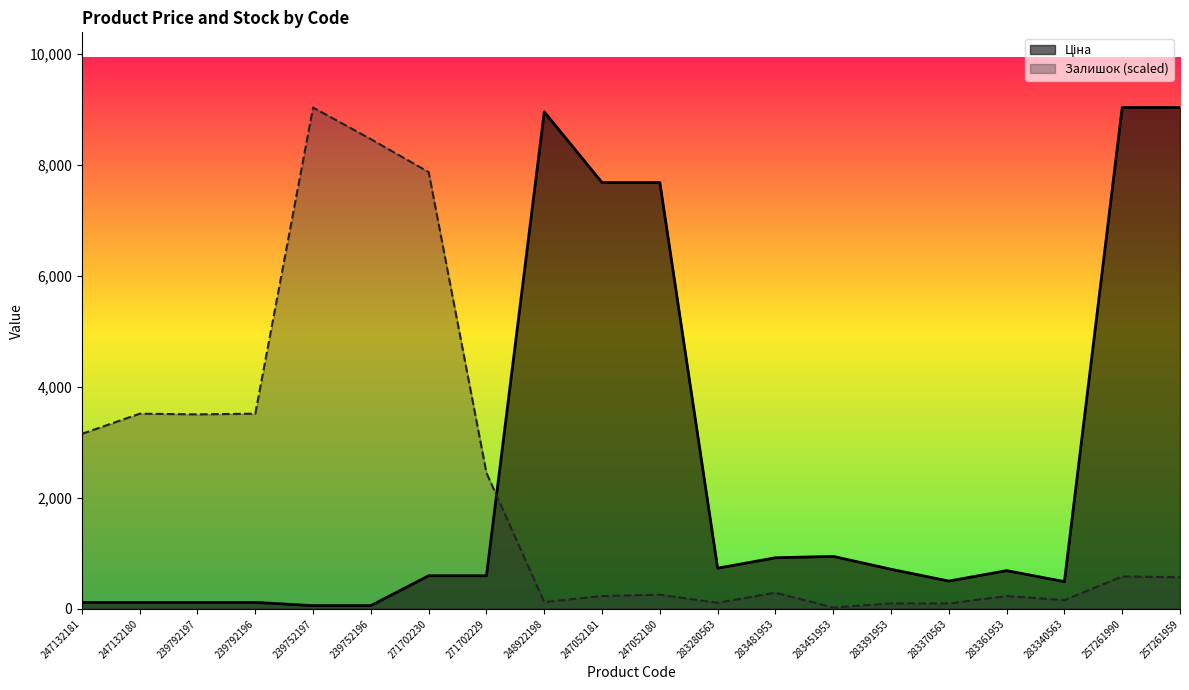

After their last crossing, which series has the higher values: Ціна or Залишок?

Ціна